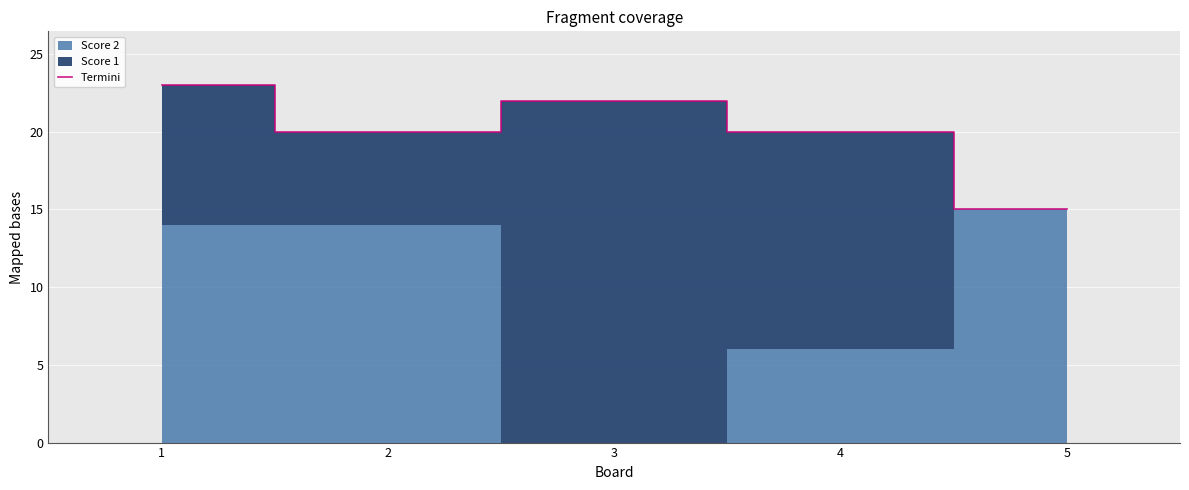

List the labels in order of value, smallest first.

5, 2, 4, 3, 1